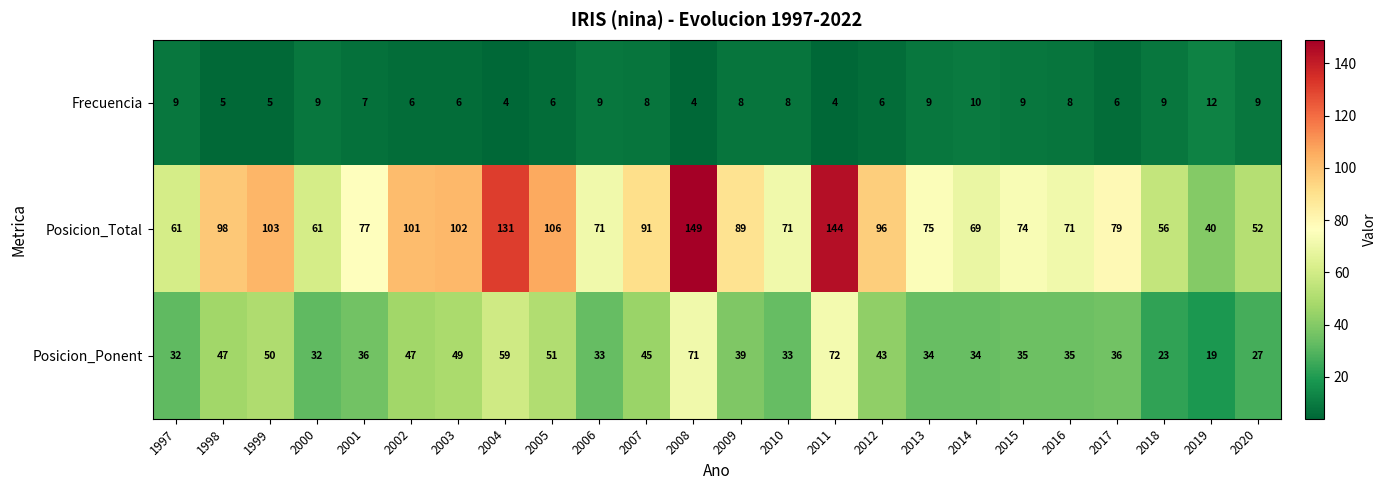

How many values in the Posicion_Total series are below 79?

12